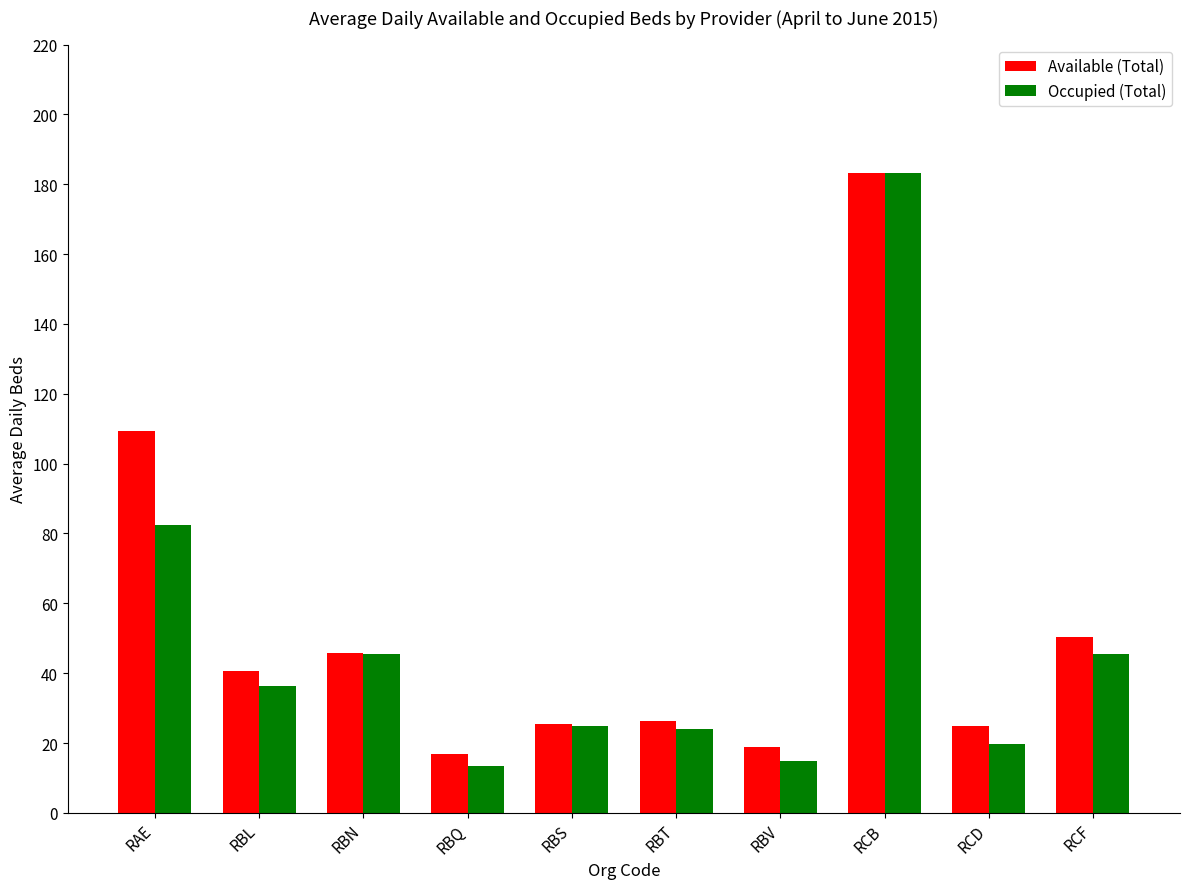

Which label corresponds to the largest value in the chart?

RCB